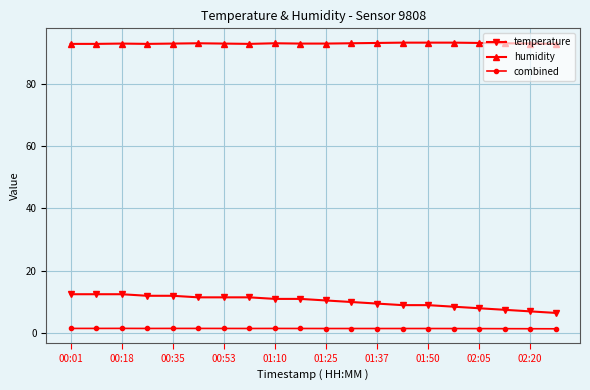

Which series has the largest total across all categories?

humidity